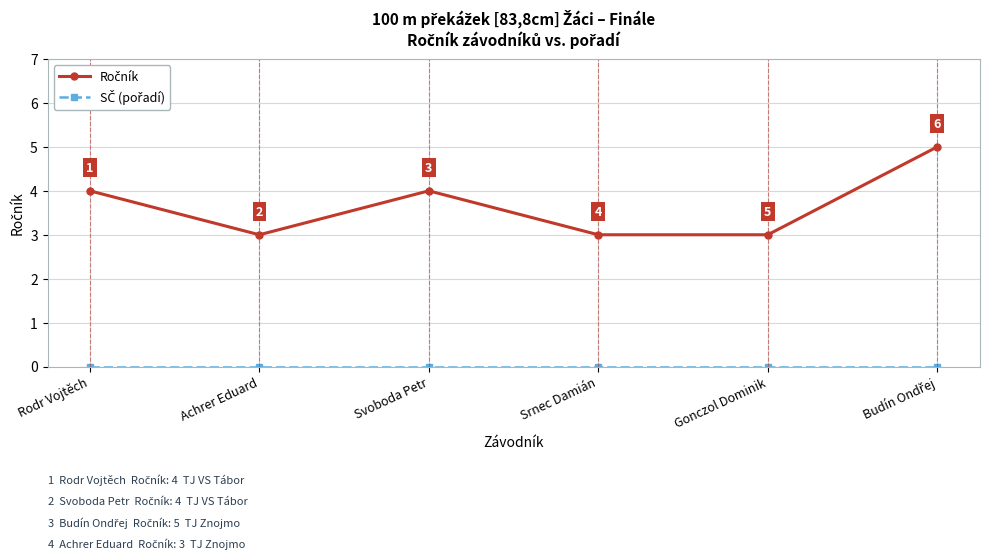

What is the label of the 5th point from the right?

Achrer Eduard